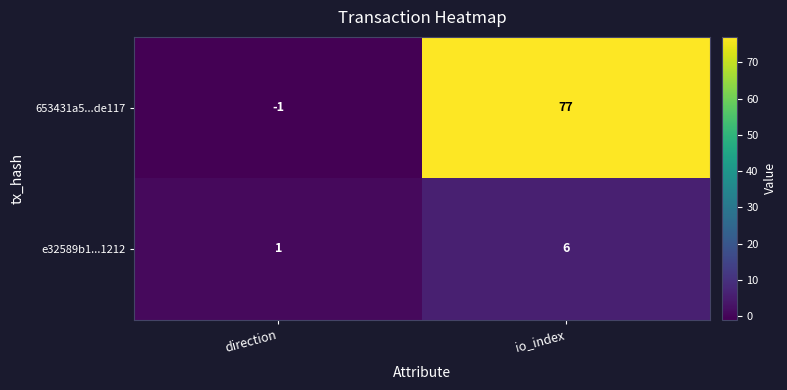

At which category is the sum across all series the highest?

io_index